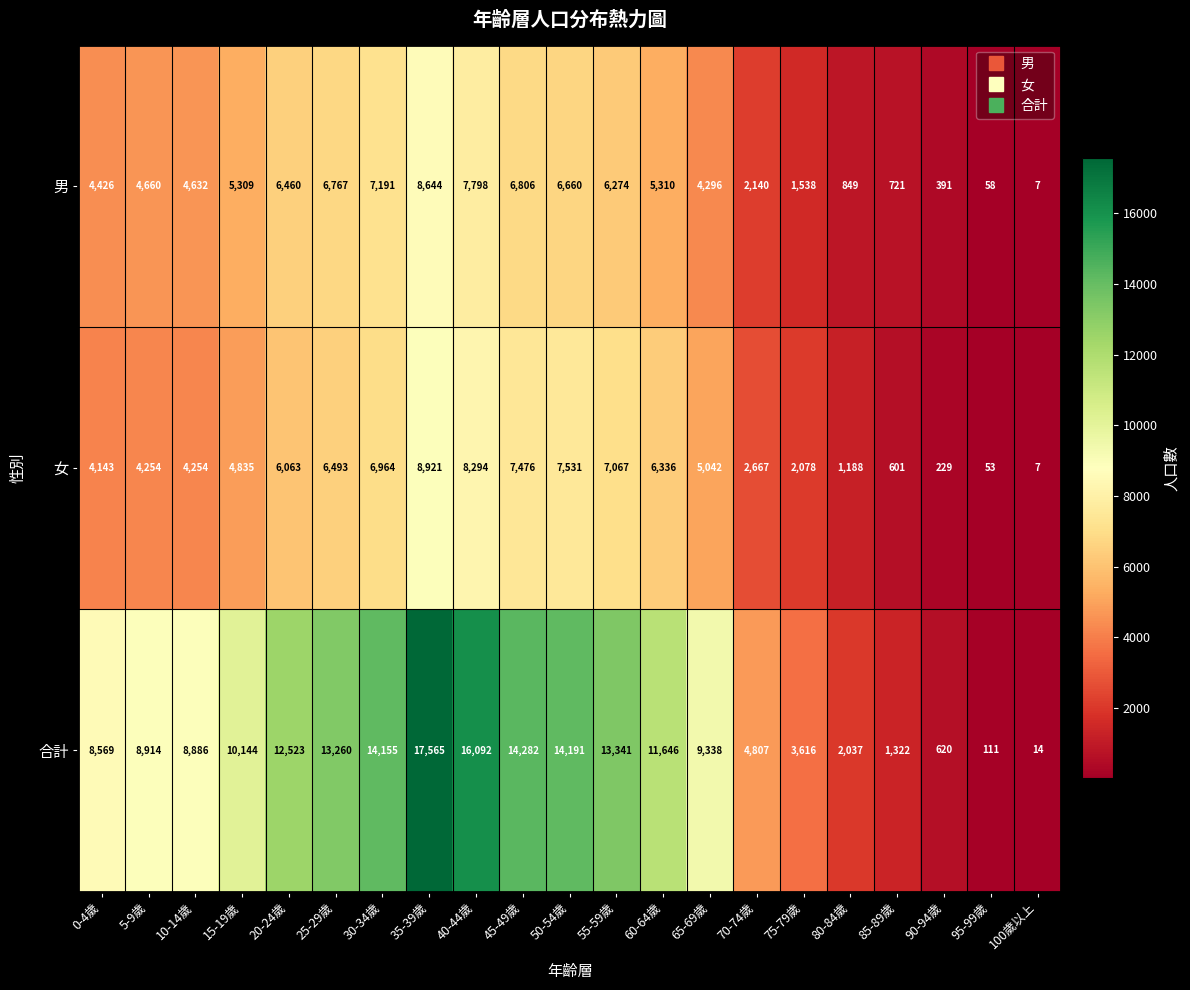

Rank the series at 0-4歲 from highest to lowest value.

合計, 男, 女